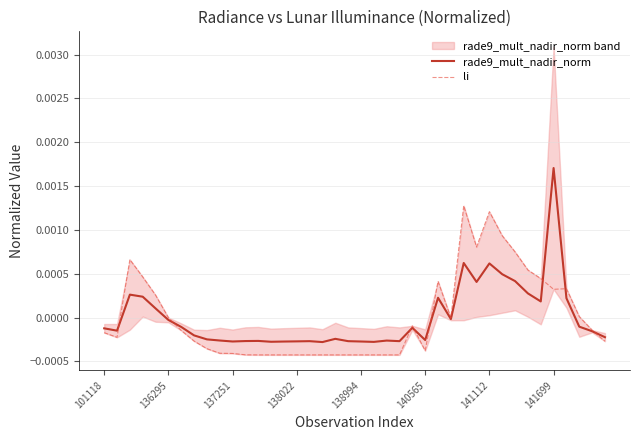

Which category has the highest value in the rade9_mult_nadir_norm series?

141699